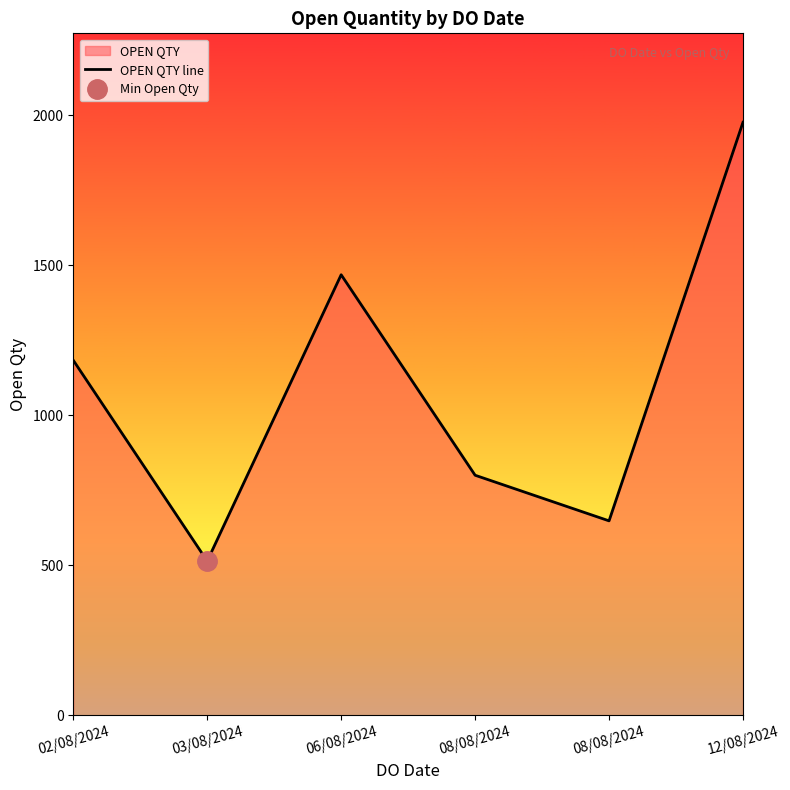

What value does the data have at 12/08/2024, to the nearest 50?

2000